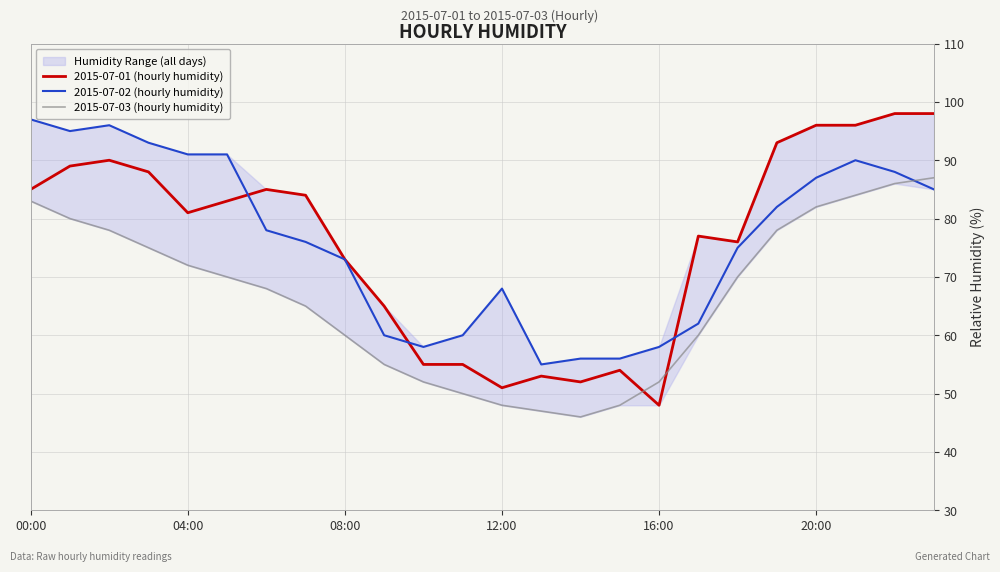

At which label is 2015-07-01 (hourly humidity) closest to 73?

08:00